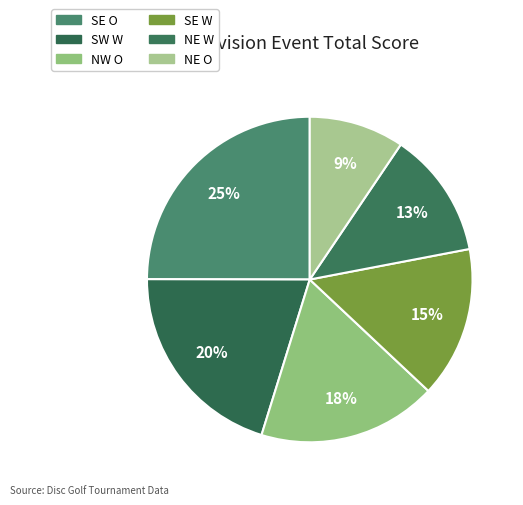

How many slices are in this pie chart?

6